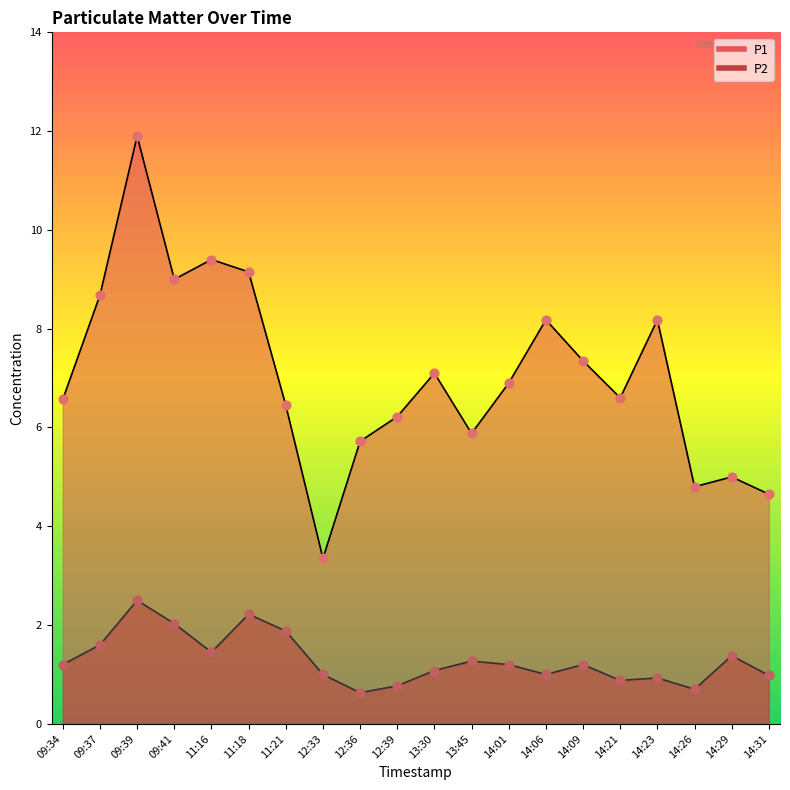

Which series has the widest spread of Y values?

P1